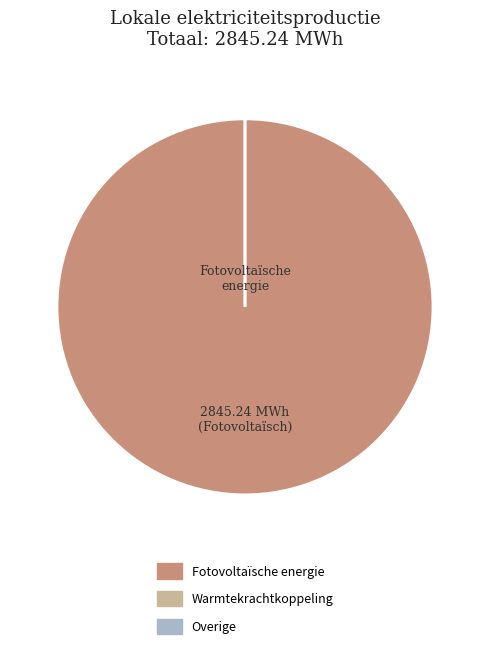

Is it true that Geothermische energie is 15% of the pie?

False